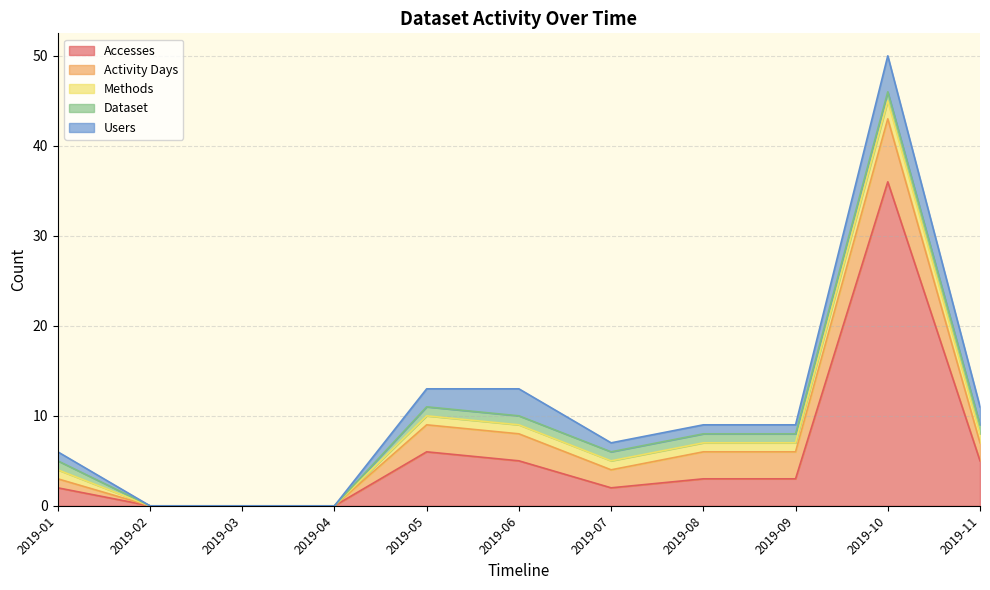

At how many categories does at least one series exceed 11?

1